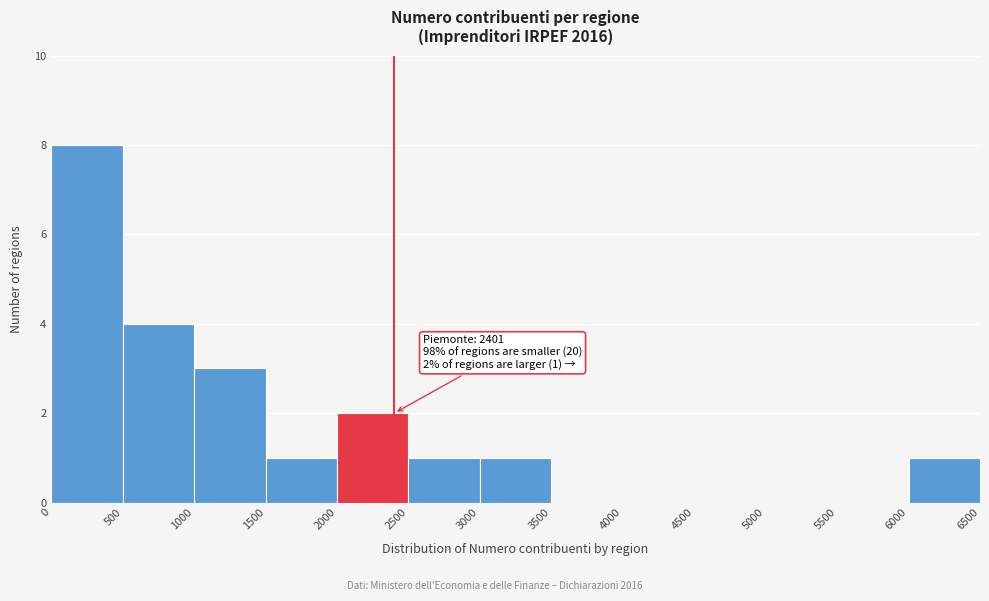

Which range on the x-axis has the tallest bar?

0 to 500